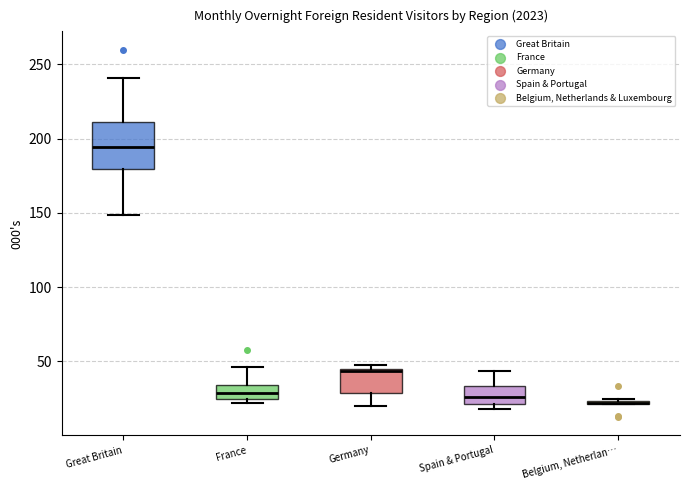

Which box is the tallest, from its lower edge to its upper edge?

Great Britain